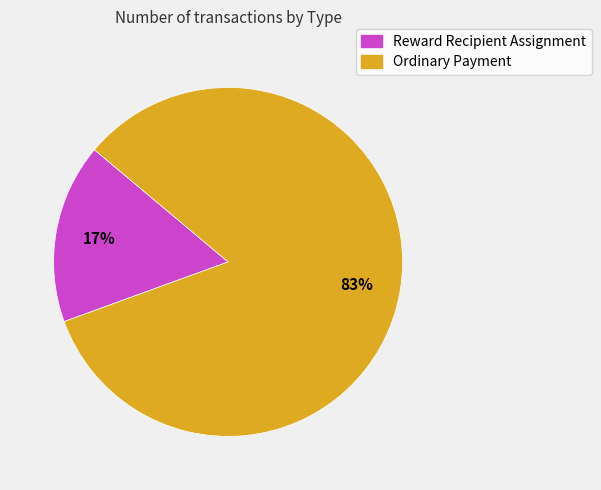

Is there any slice that represents more than half of the pie?

Yes